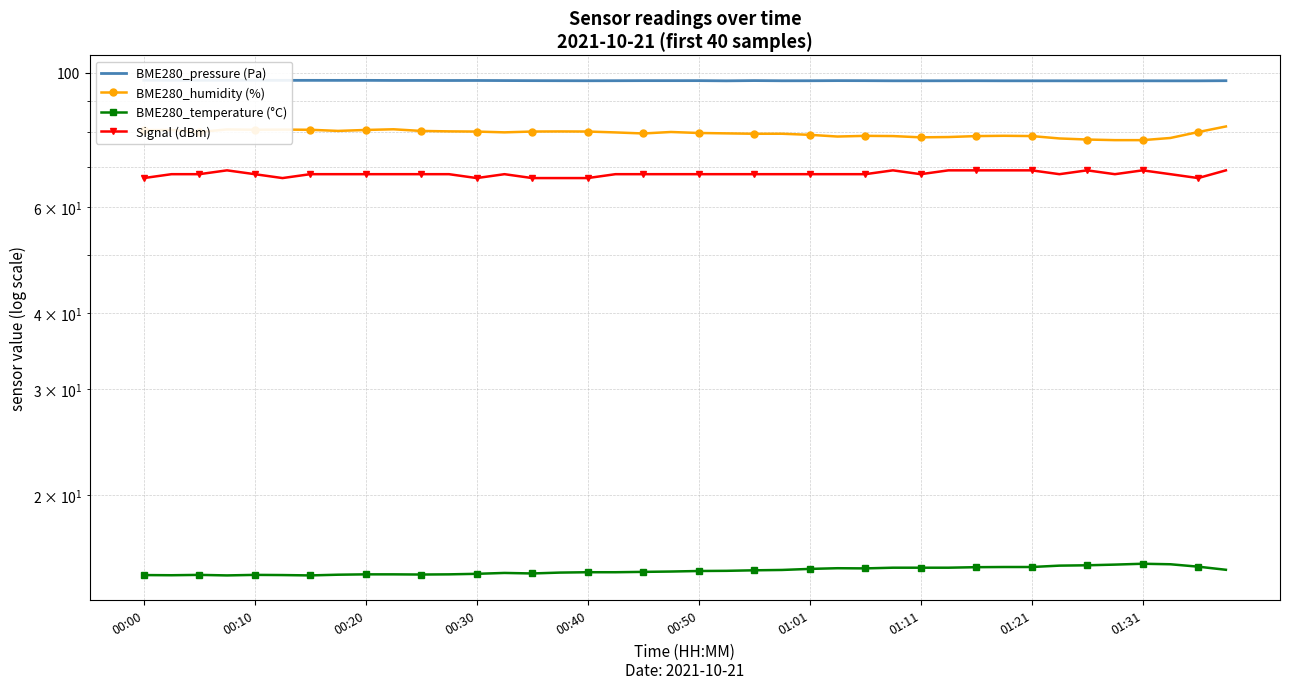

What is the sum of all BME280_pressure (Pa) values?

3885.2